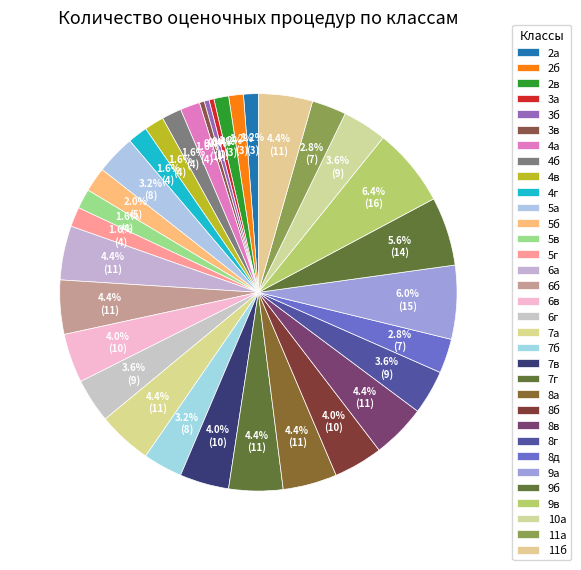

Between 6а and 7г, which is larger?

6а